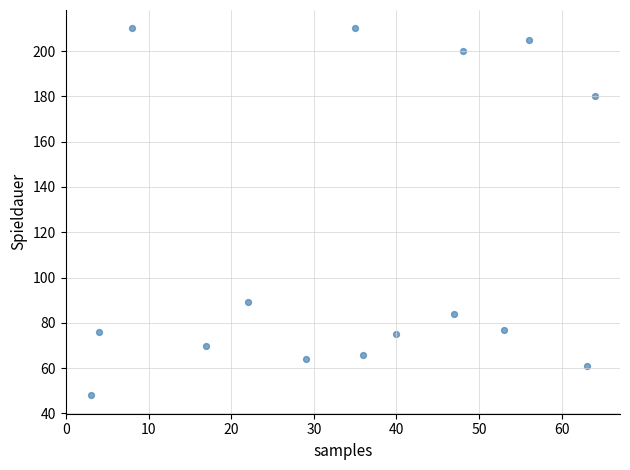

What is the range of Y values (max minus min)?

162